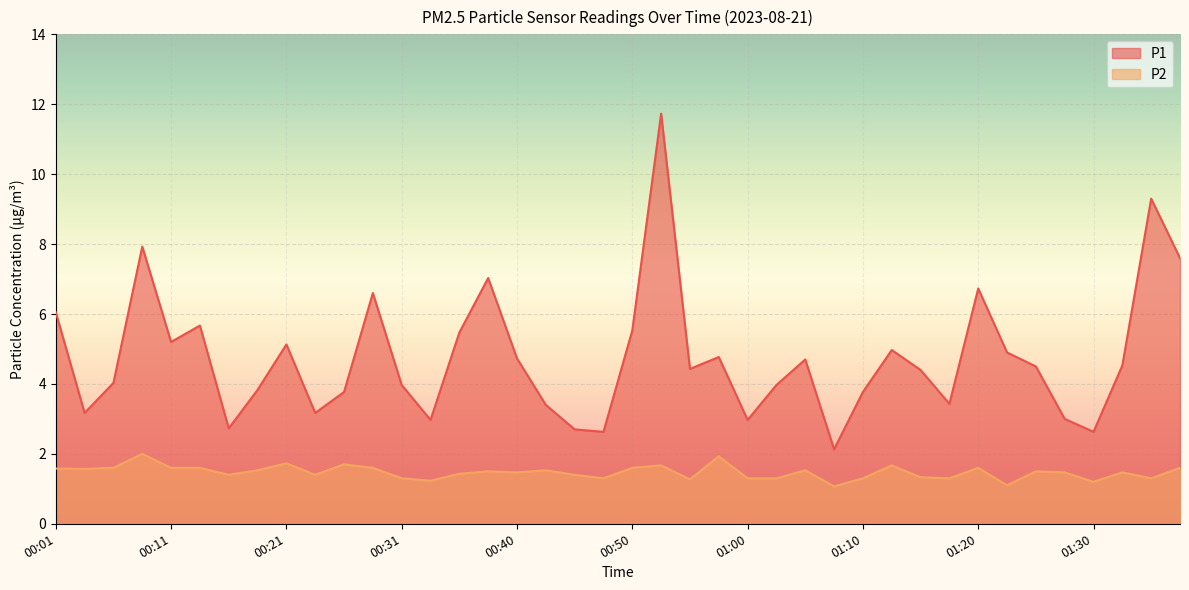

How many interior local valleys does the P1 series have?

11